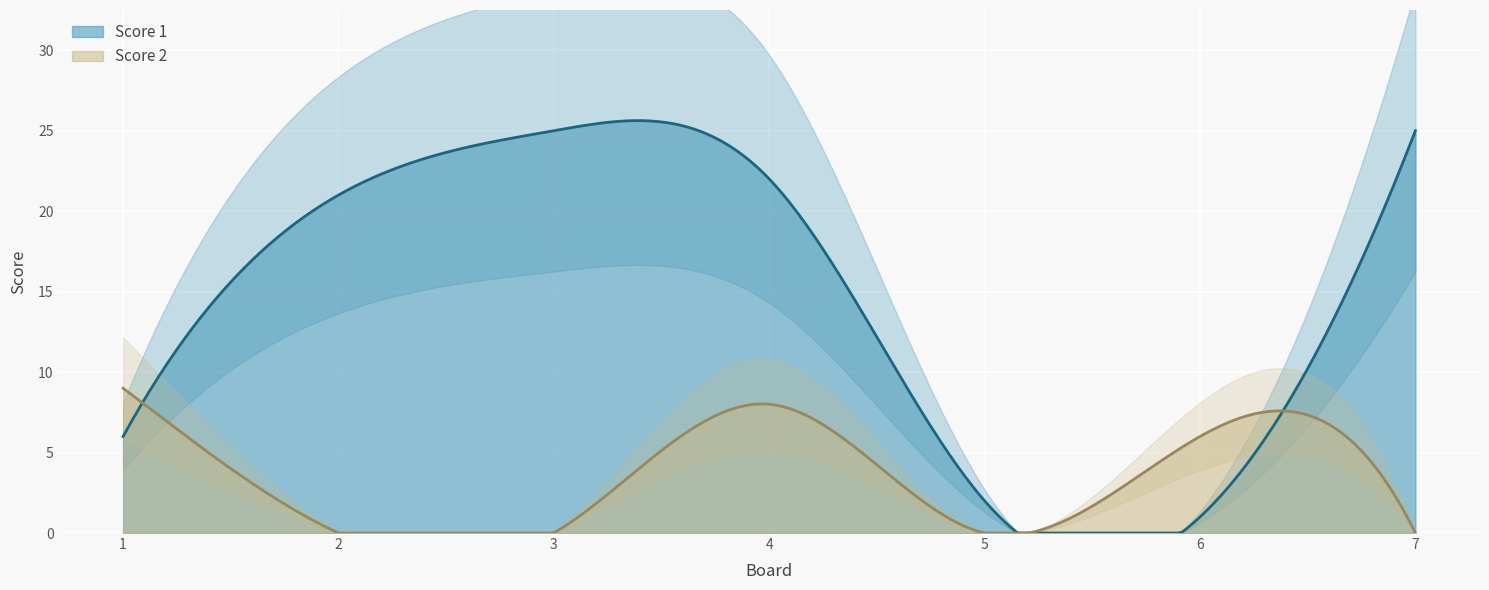

Between 1 and 3, which series saw the biggest shift?

Score 1